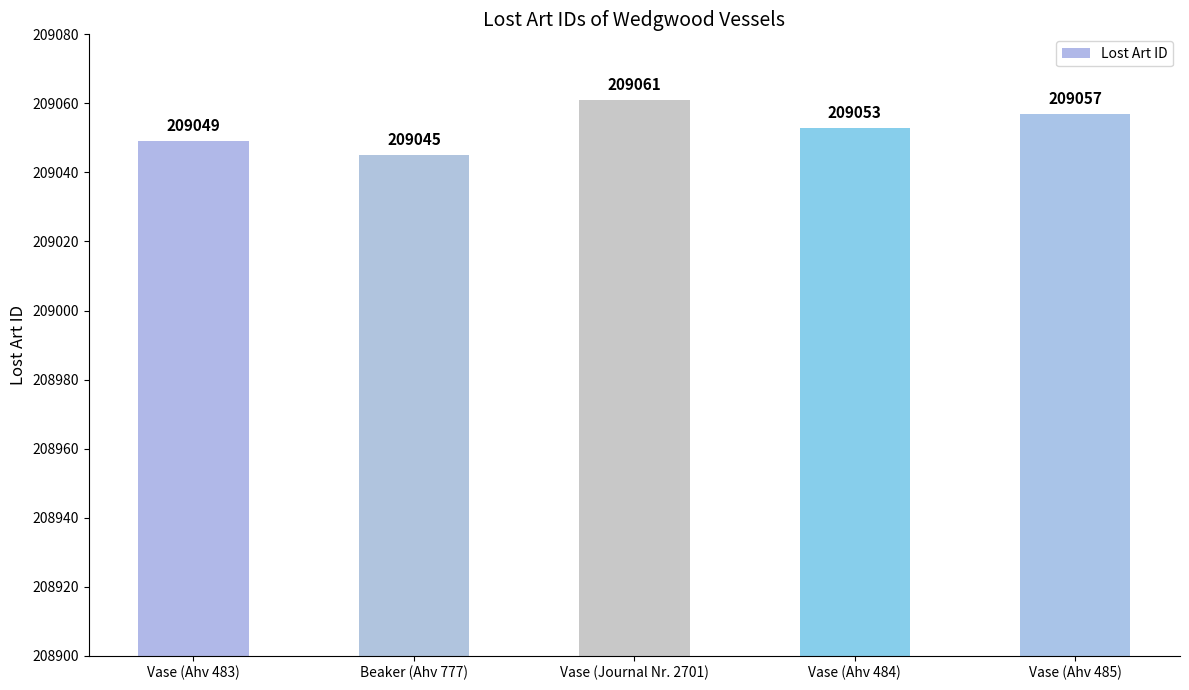

Reading left to right, list all the values displayed in this chart.

Vase (Ahv 483)=209049	Beaker (Ahv 777)=209045	Vase (Journal Nr. 2701)=209061	Vase (Ahv 484)=209053	Vase (Ahv 485)=209057